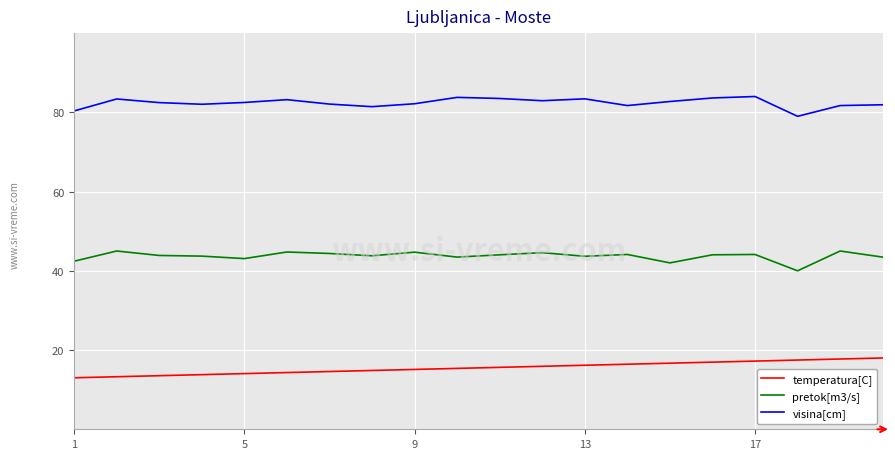

What is the difference between the maximum and second lowest values in the pretok[m3/s] series?

3.0